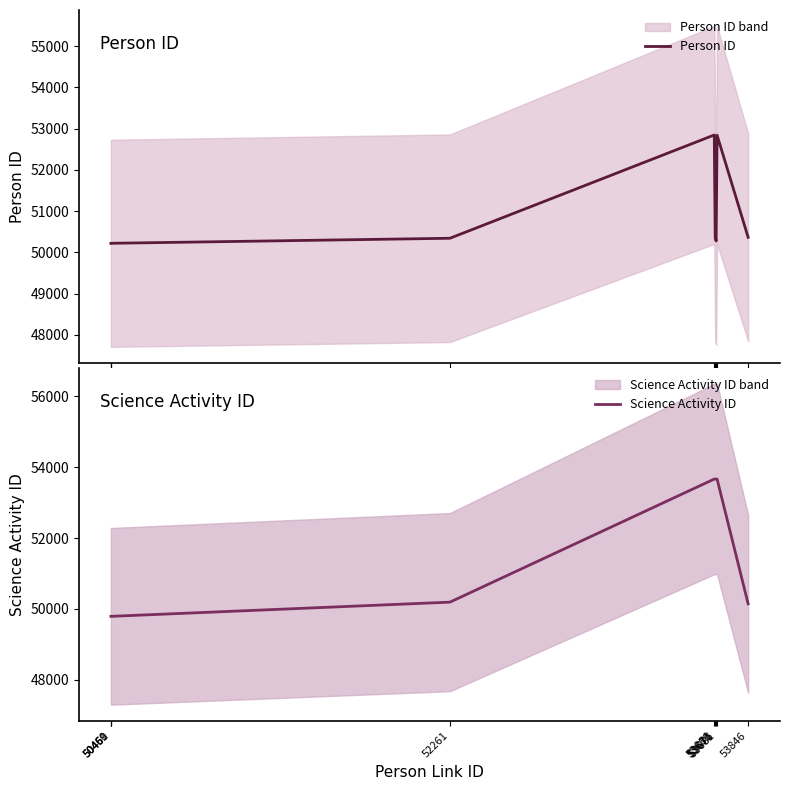

Which series ends up on top after the final intersection of Person ID and Science Activity ID?

Person ID